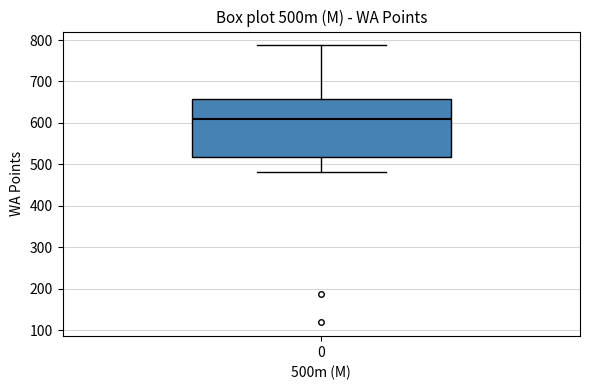

Transcribe this box plot: give where the median line is, the range the box spans, and where the two whiskers end, as read against the y-axis. The values are not printed on the chart, so give them approximately, as read against the axis.

median 610, box 520 to 660, whiskers 480 to 790